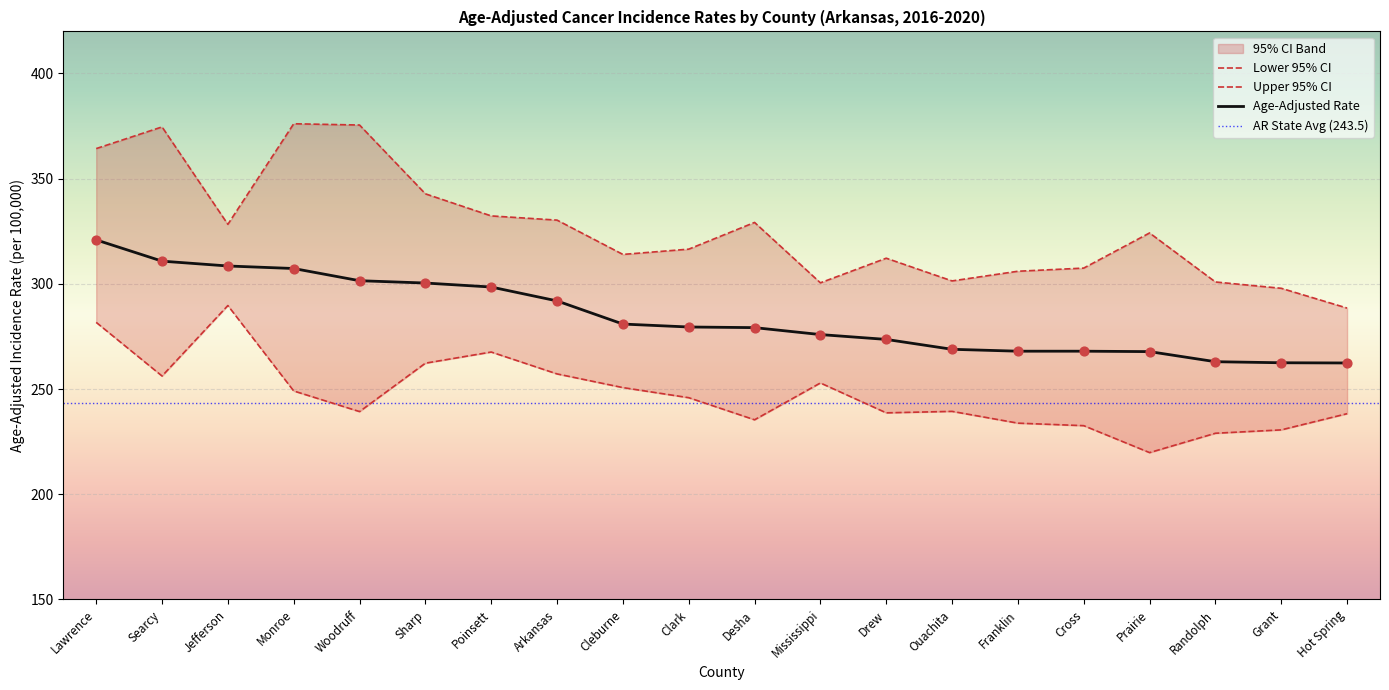

Which series reaches the maximum Y coordinate?

Upper 95% CI